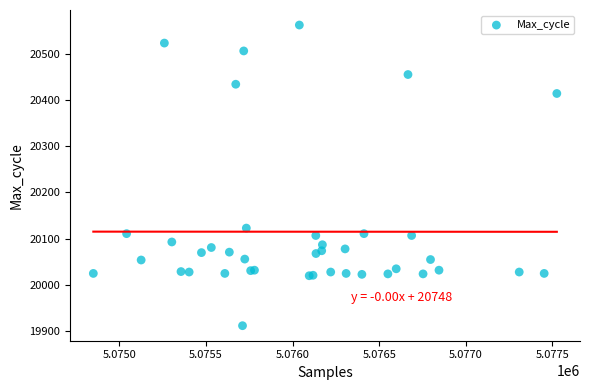

What Y value in the scatter plot is closest to 20237?

20123